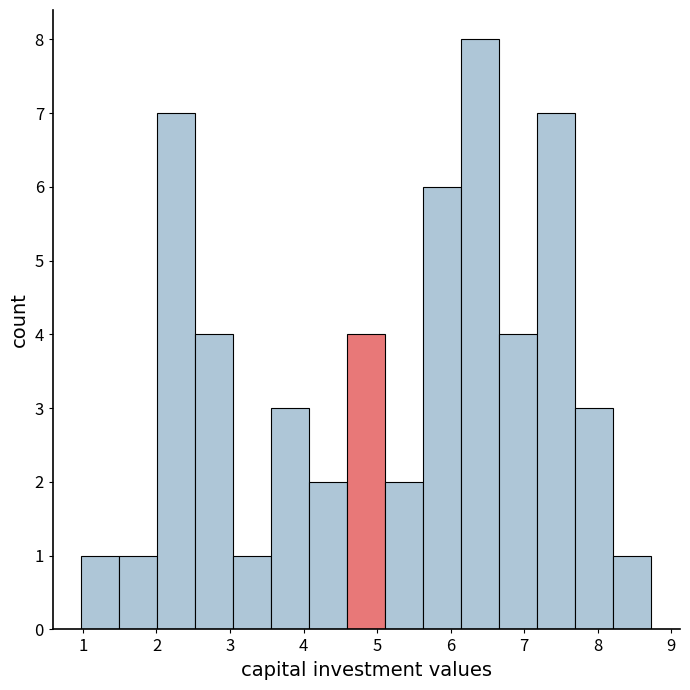

How tall is the bar that spans 2.0 to 2.5 on the x-axis? Neither the bar edges nor the heights are printed on the chart, so give them approximately, as read against the axes.

7